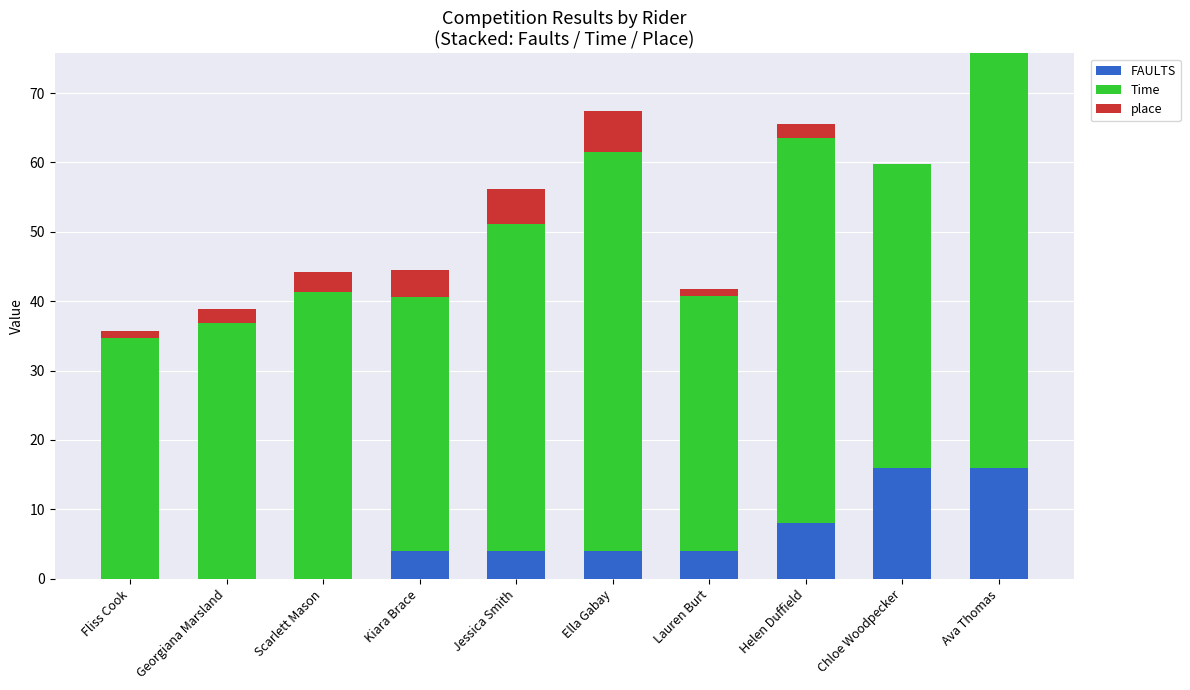

Reading left to right, what are the values for FAULTS?

Fliss Cook=0.0	Georgiana Marsland=0.0	Scarlett Mason=0.0	Kiara Brace=4.0	Jessica Smith=4.0	Ella Gabay=4.0	Lauren Burt=4.0	Helen Duffield=8.0	Chloe Woodpecker=16.0	Ava Thomas=16.0